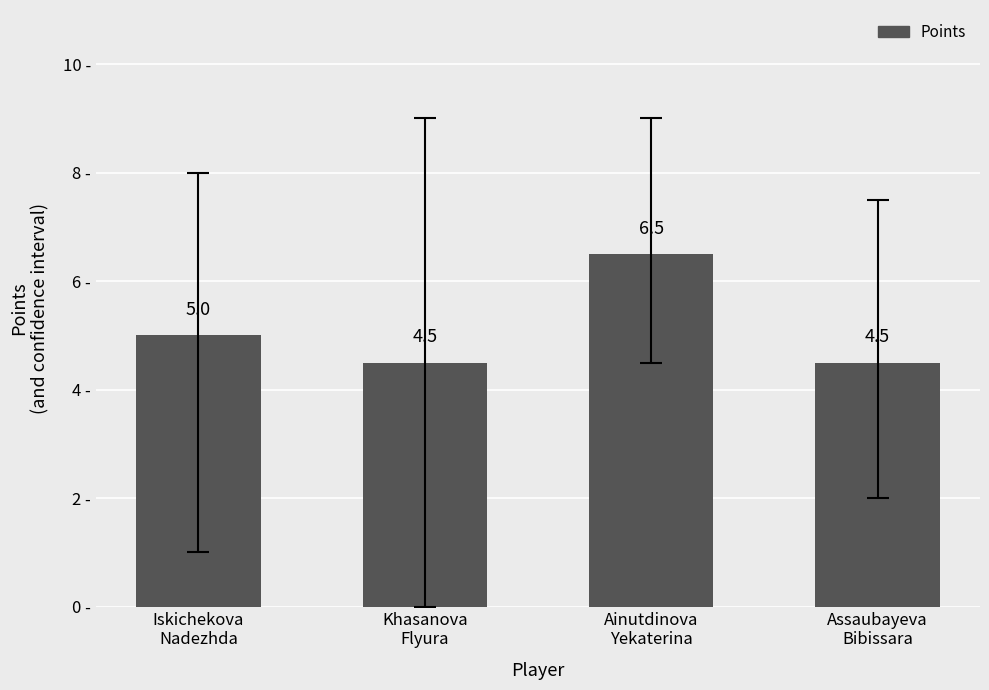

Reading left to right, extract all data points from this chart.

Iskichekova
Nadezhda=5.0	Khasanova
Flyura=4.5	Ainutdinova
Yekaterina=6.5	Assaubayeva
Bibissara=4.5